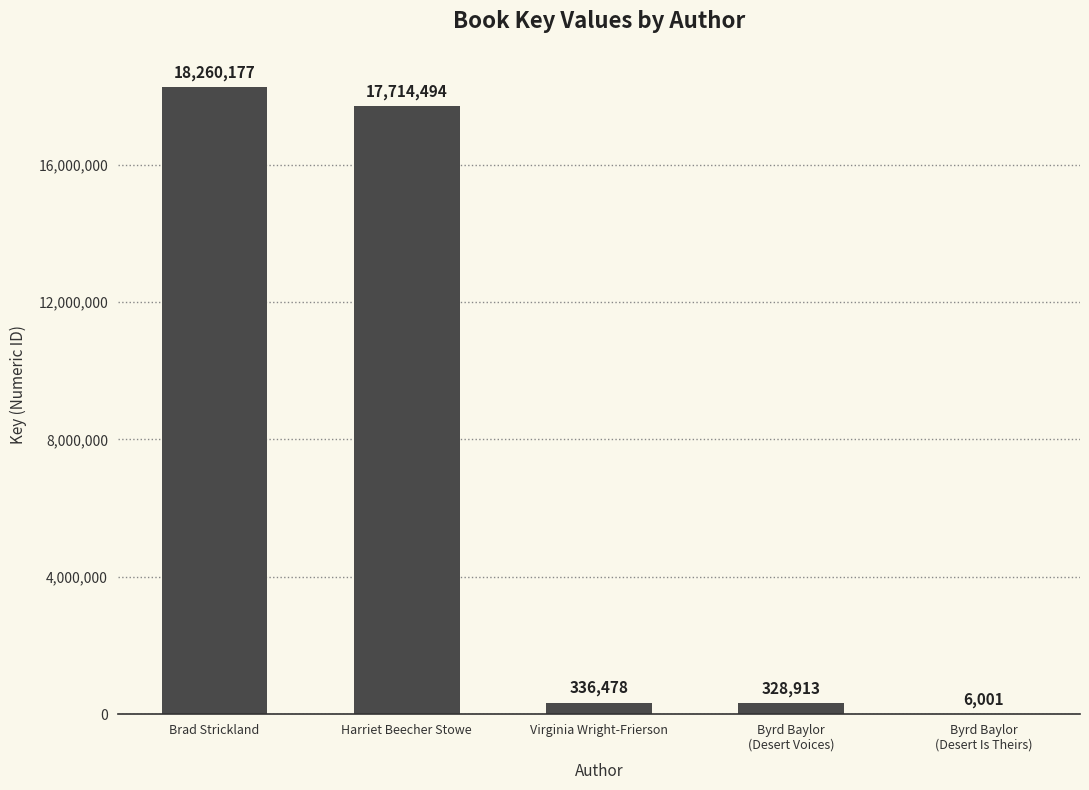

How many series are shown in this chart?

1